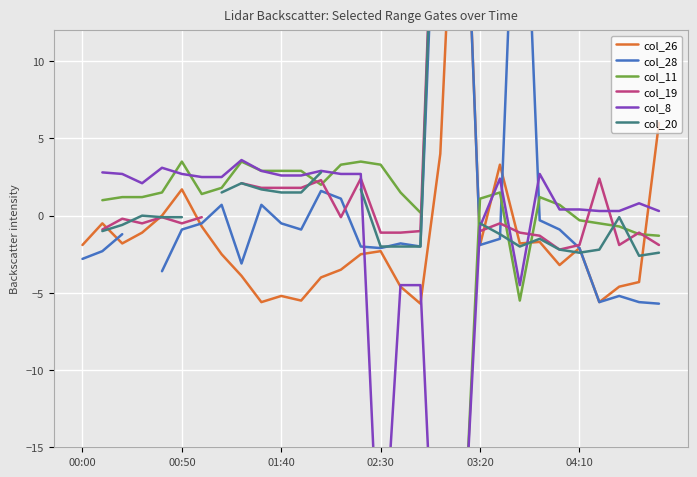

At which category is the sum across all series the highest?

22